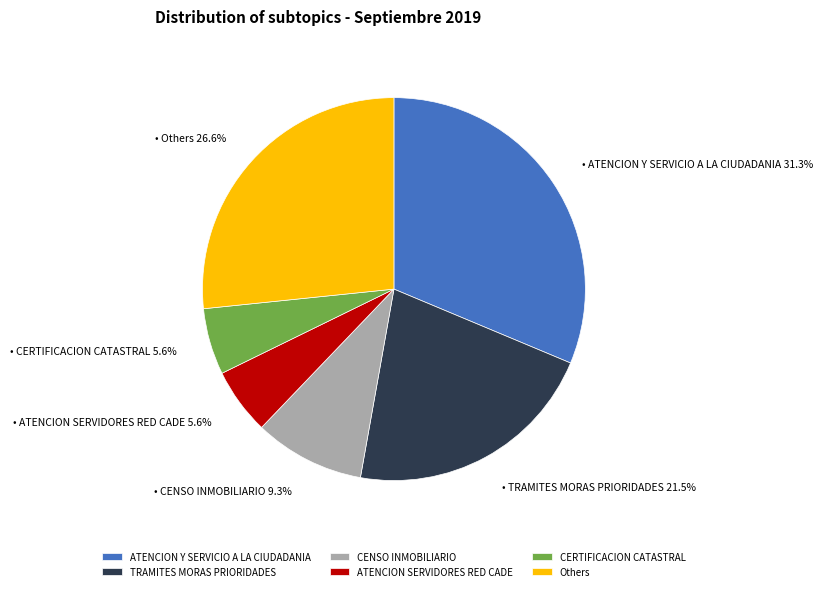

Which slice is the largest?

ATENCION Y SERVICIO A LA CIUDADANIA